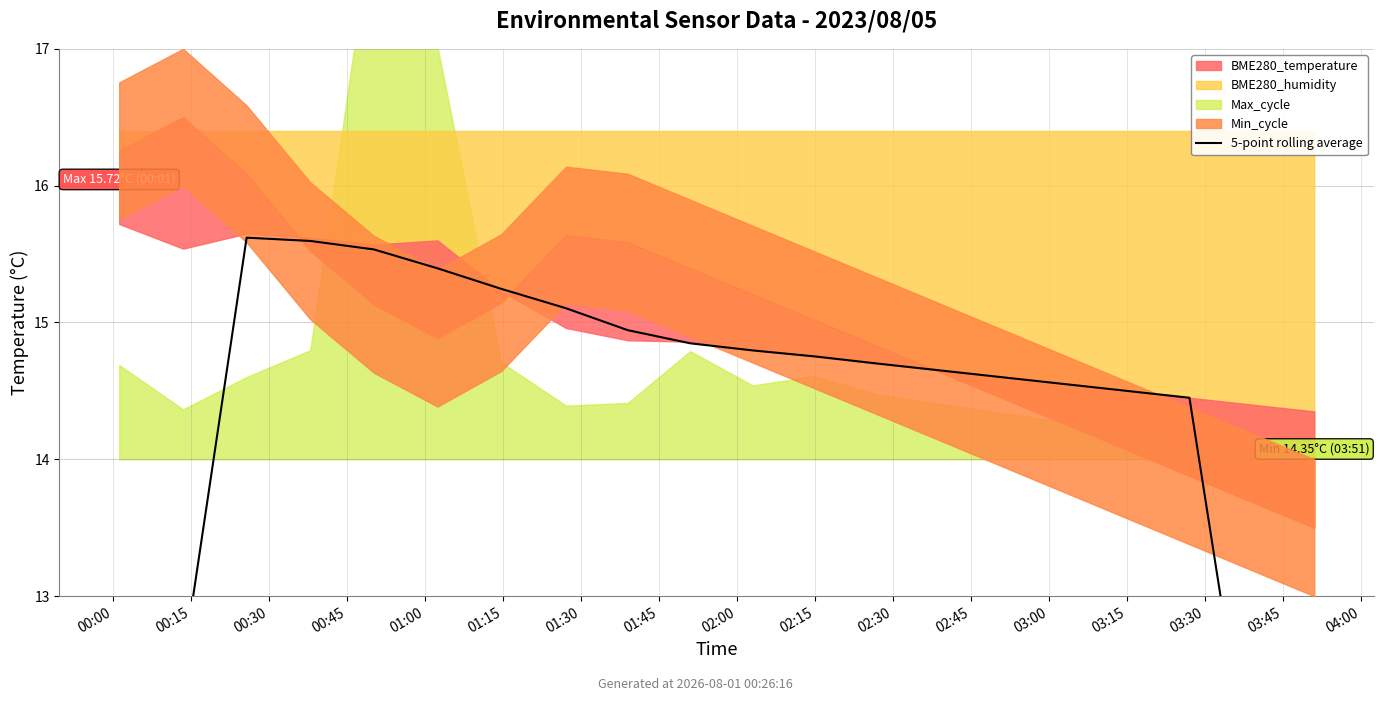

Reading left to right, what are all the values shown in this chart?

9.4	12.5	15.6	15.6	15.5	15.4	15.2	15.1	14.9	14.8	14.8	14.8	14.7	14.7	14.6	14.6	14.5	14.5	11.5	8.6